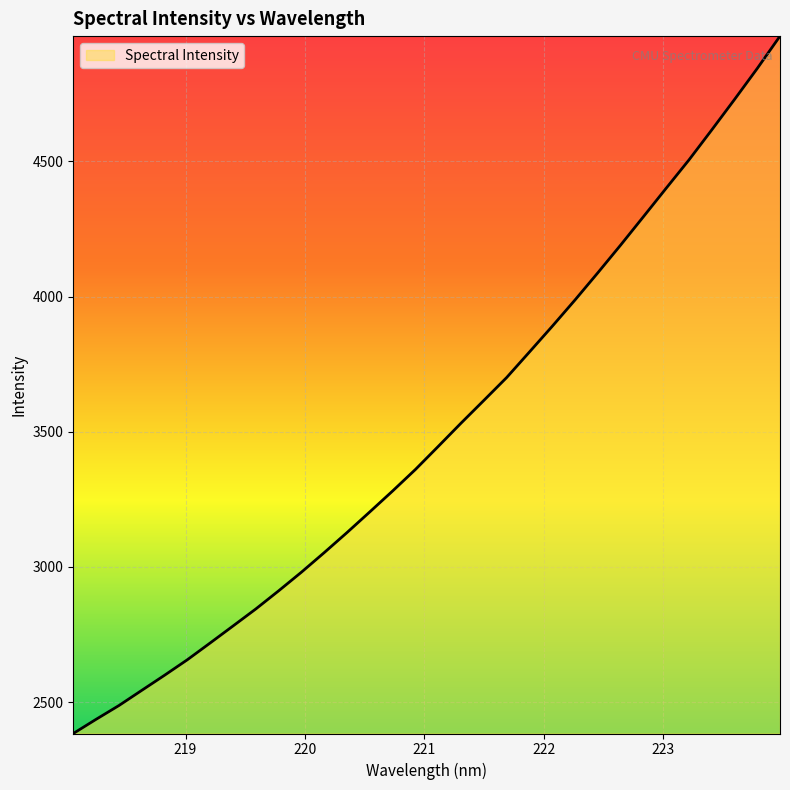

What is the minimum value shown in the chart?

2384.2